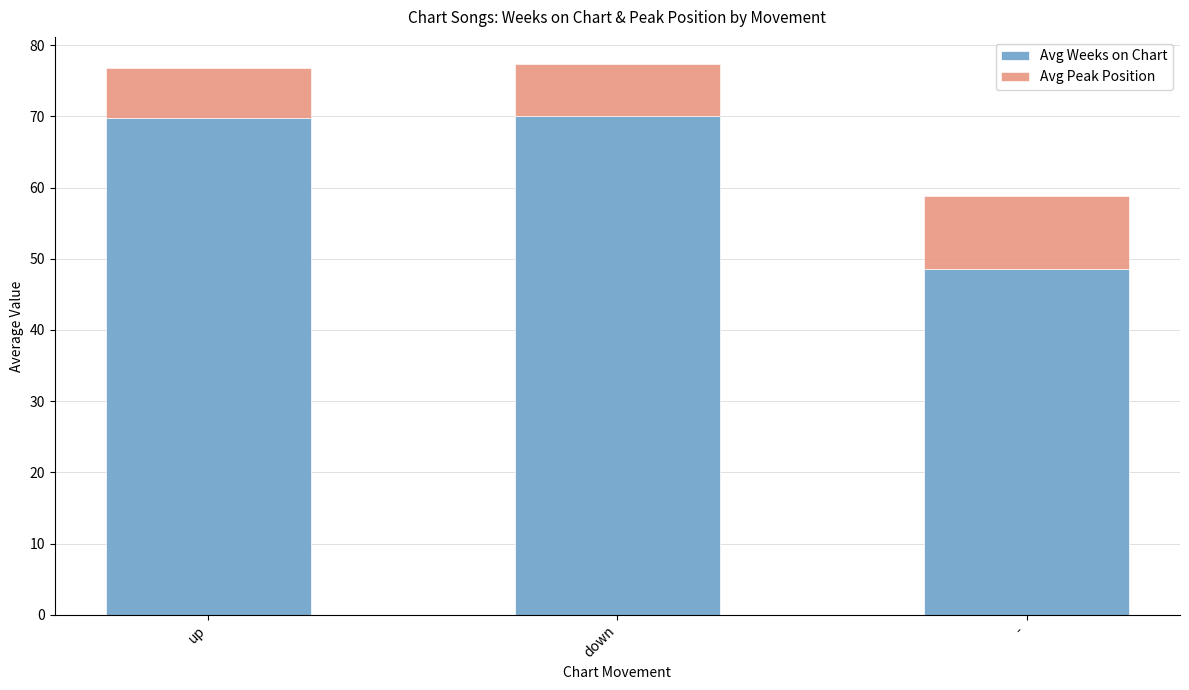

Are the bars grouped side by side (vs. stacked)?

No